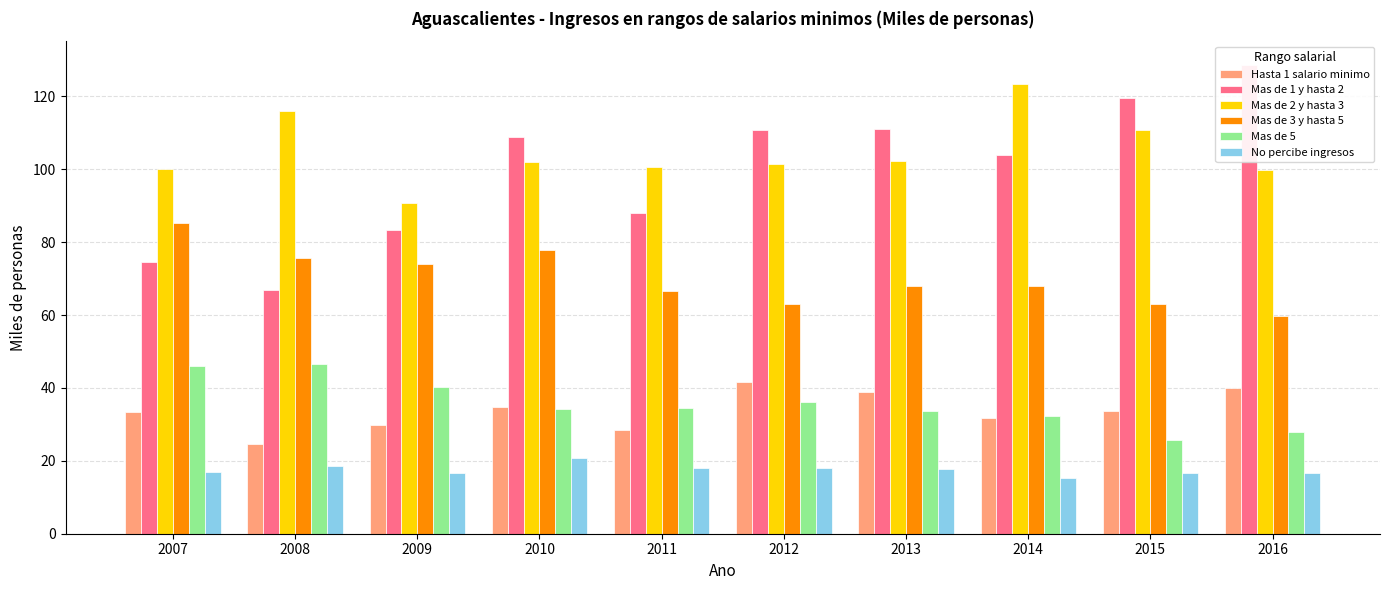

Is it true that Hasta 1 salario minimo equals 15.3 at 2007?

False